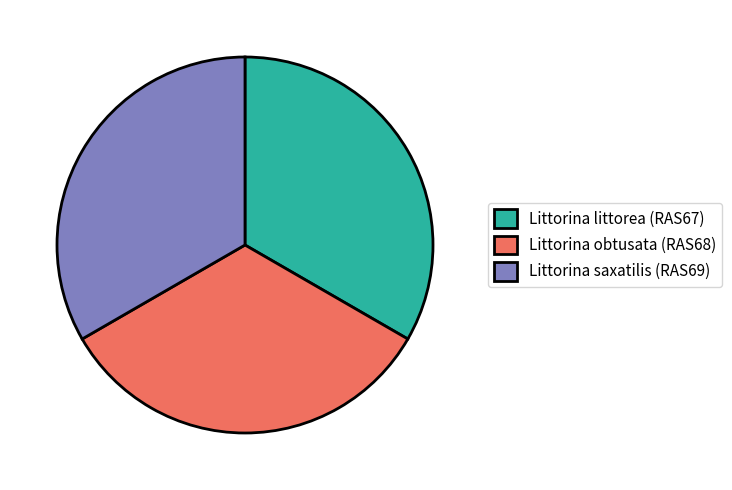

Is the sum of Littorina obtusata (RAS68) and Littorina littorea (RAS67) greater than half?

Yes